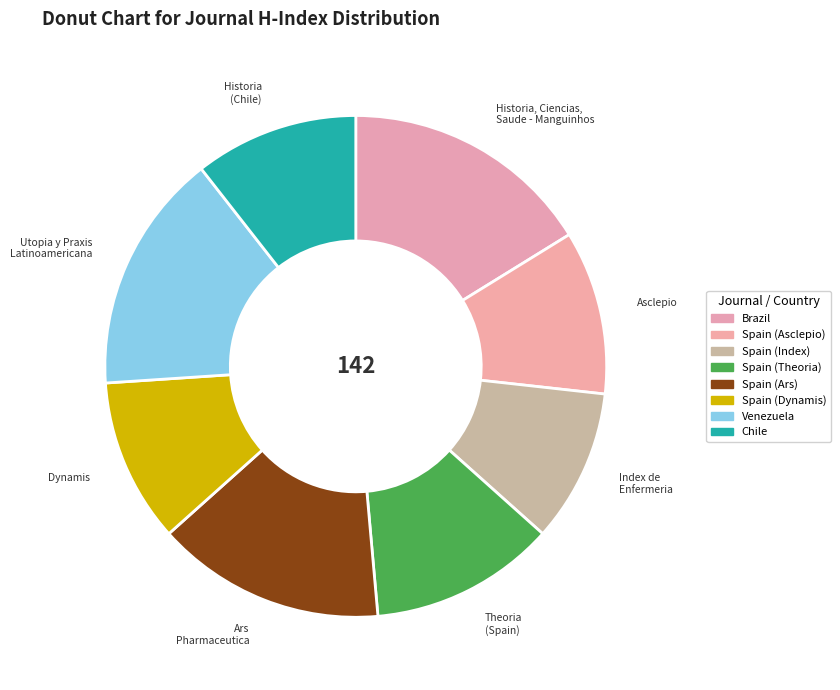

Is there a majority slice in this chart?

No